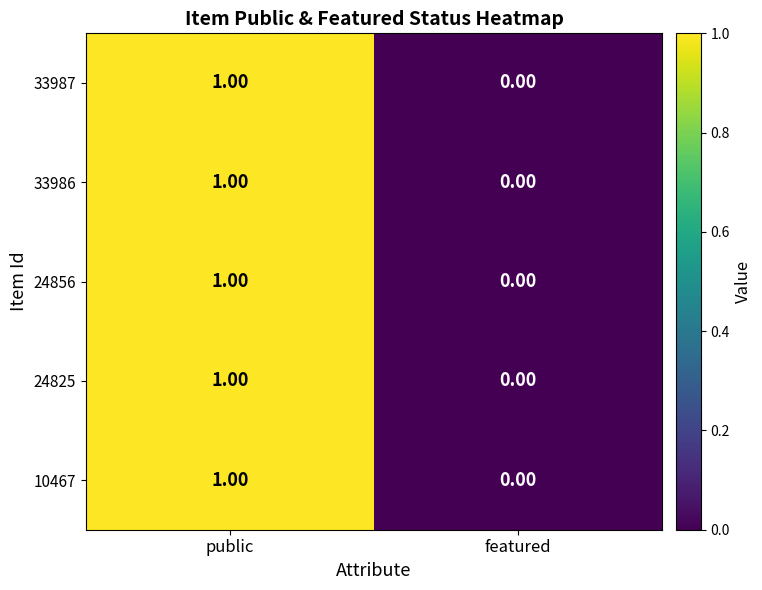

List the labels in order of 33986 value, smallest first.

featured, public